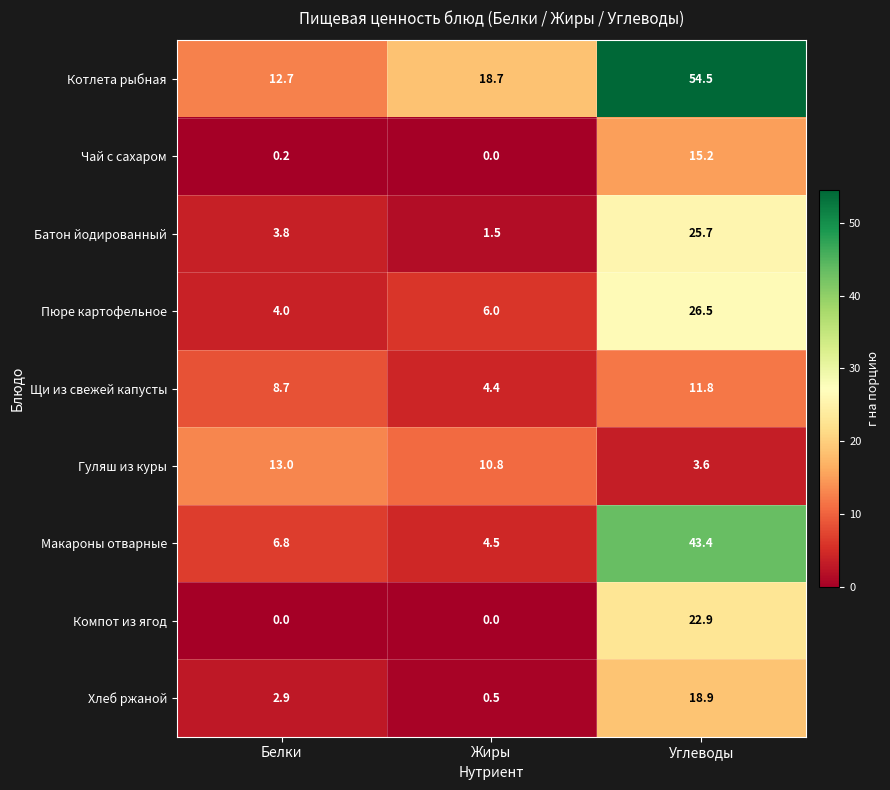

At which category is the sum across all series the highest?

Углеводы